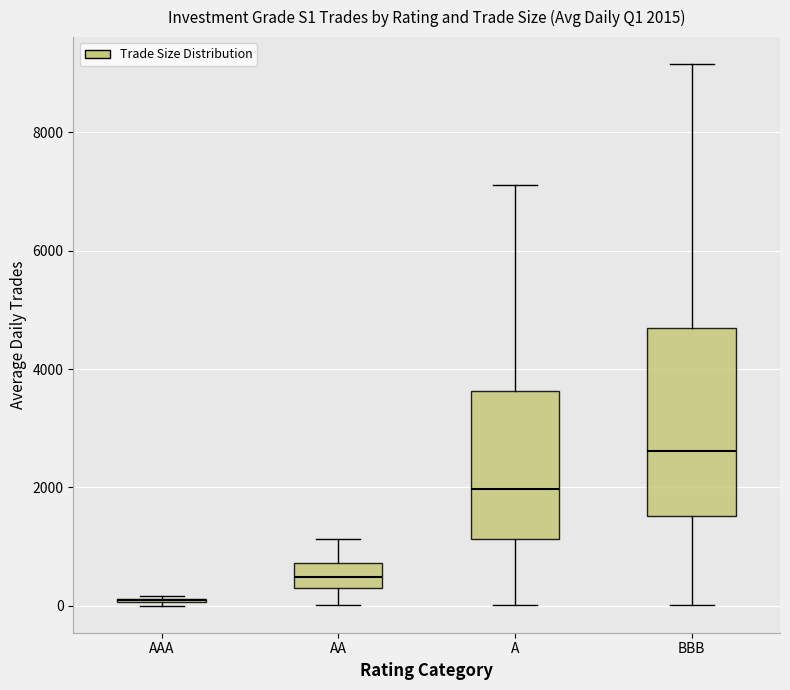

Which box is the tallest, from its lower edge to its upper edge?

BBB